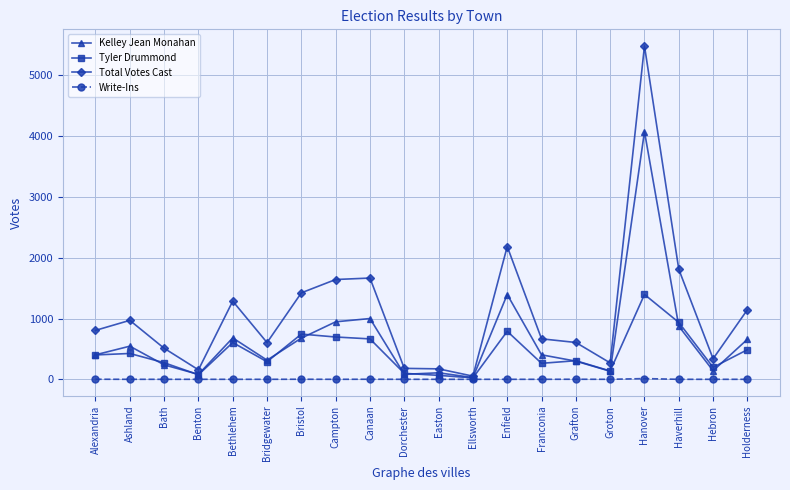

What is the total value across all series at Ellsworth?

104